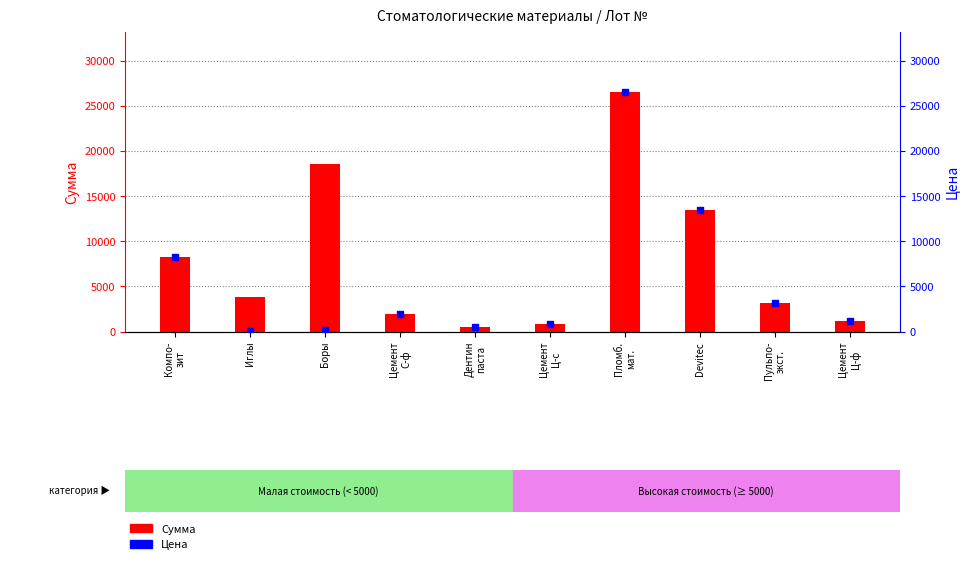

At which category is the sum across all series the highest?

Пломб.
мат.